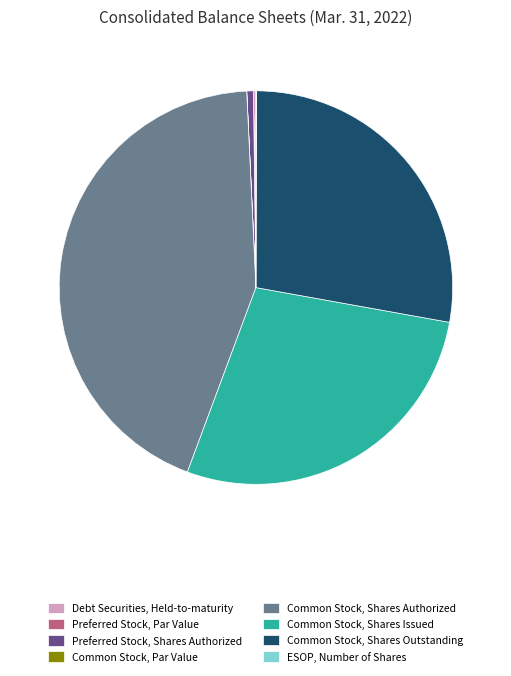

Combined, do Common Stock, Shares Authorized and Common Stock, Shares Outstanding account for over 50%?

Yes